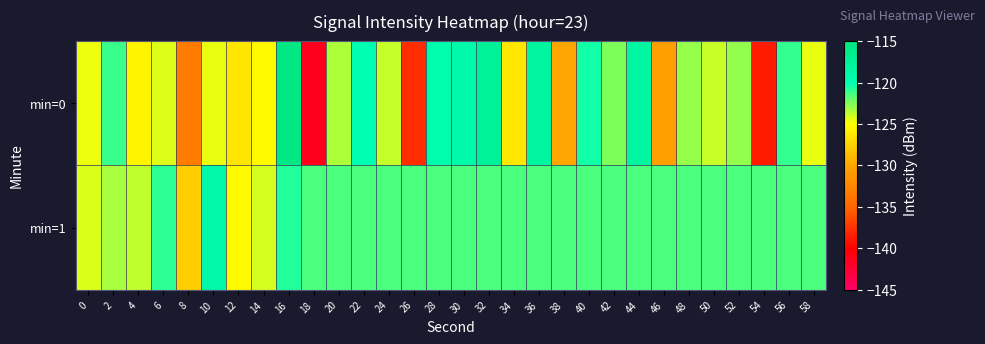

Which series has the widest spread of values?

min=0